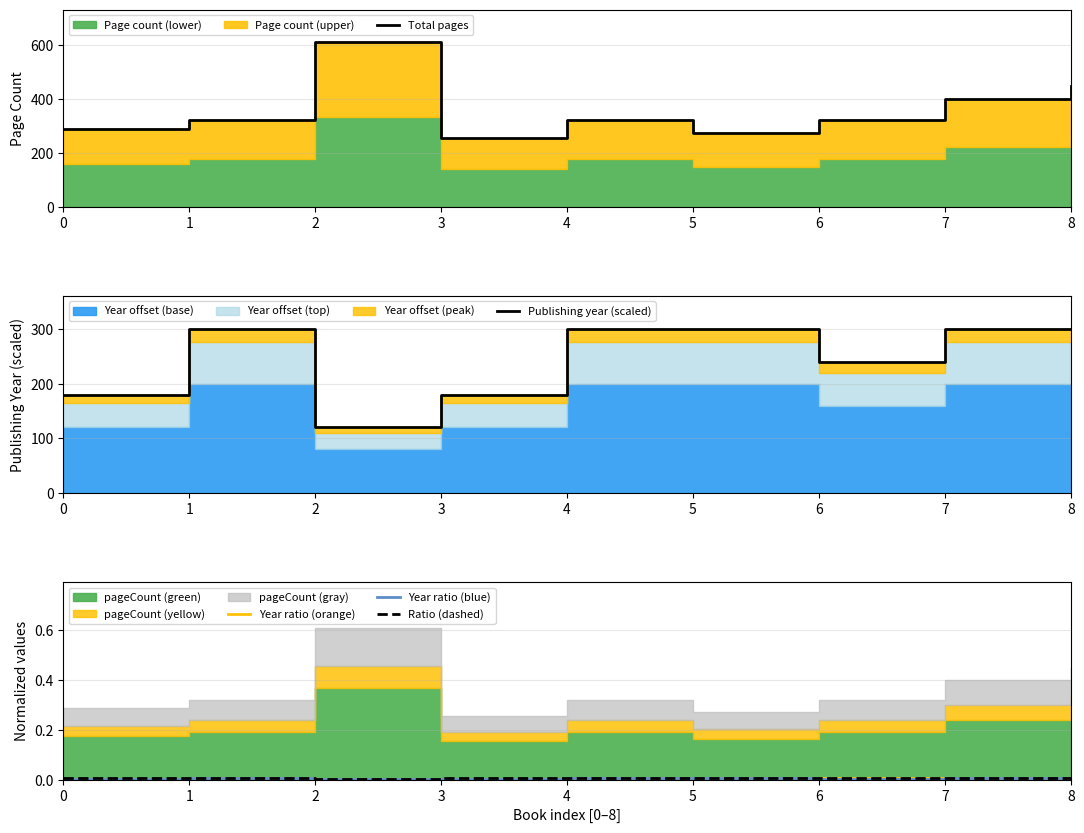

What is the approximate value of Publishing year (scaled) at 2?

120.0